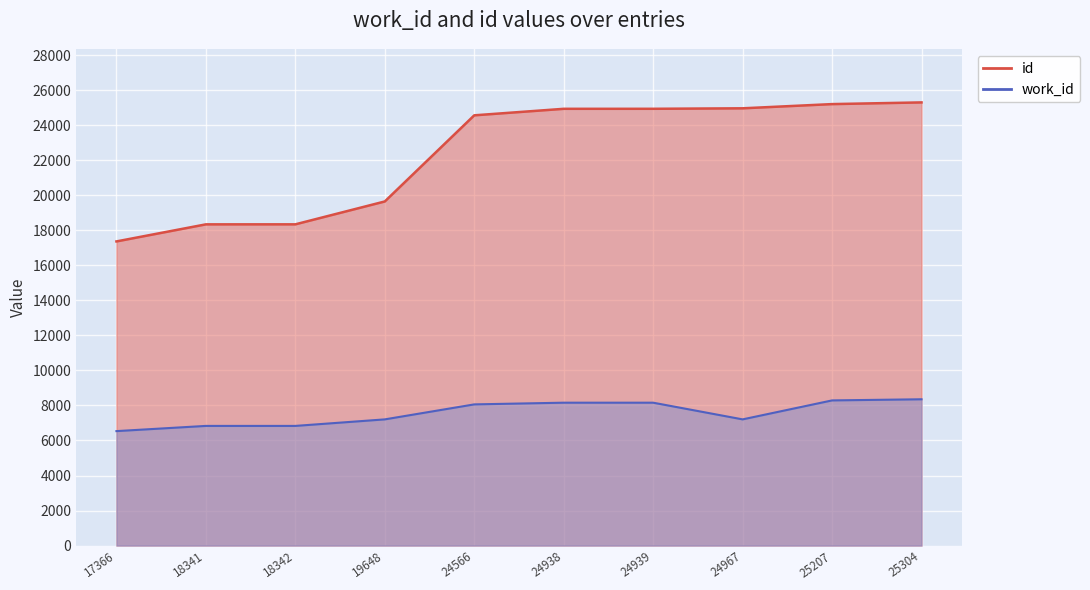

Between 24566 and 24939, which is larger?

24939